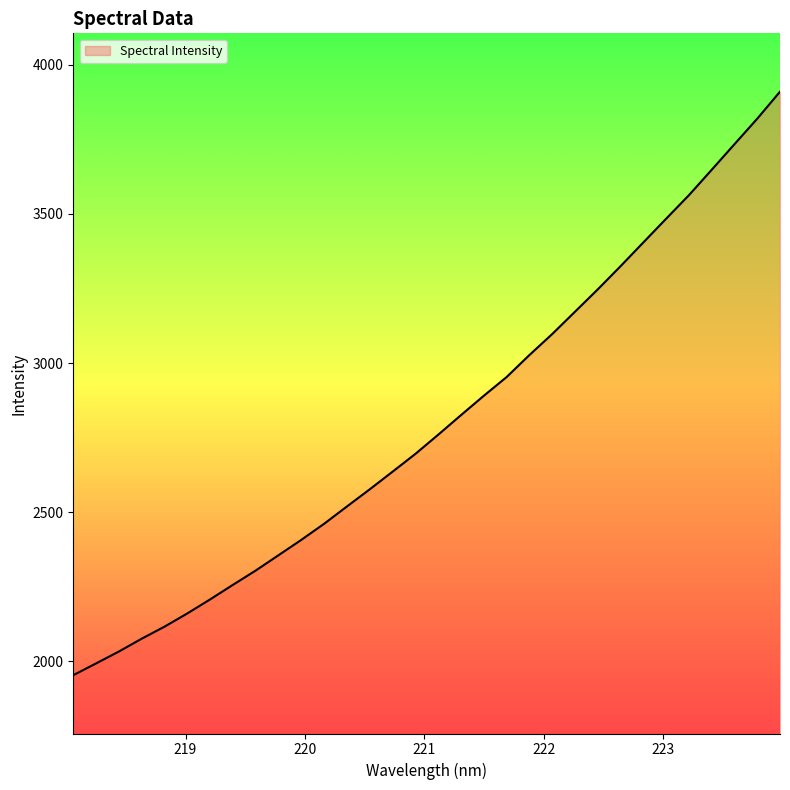

What is the difference between the maximum and minimum values?

1955.2